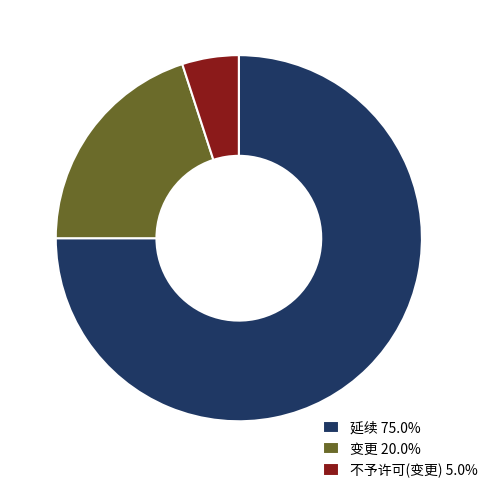

Is it true that 延续 is 75% of the pie?

True